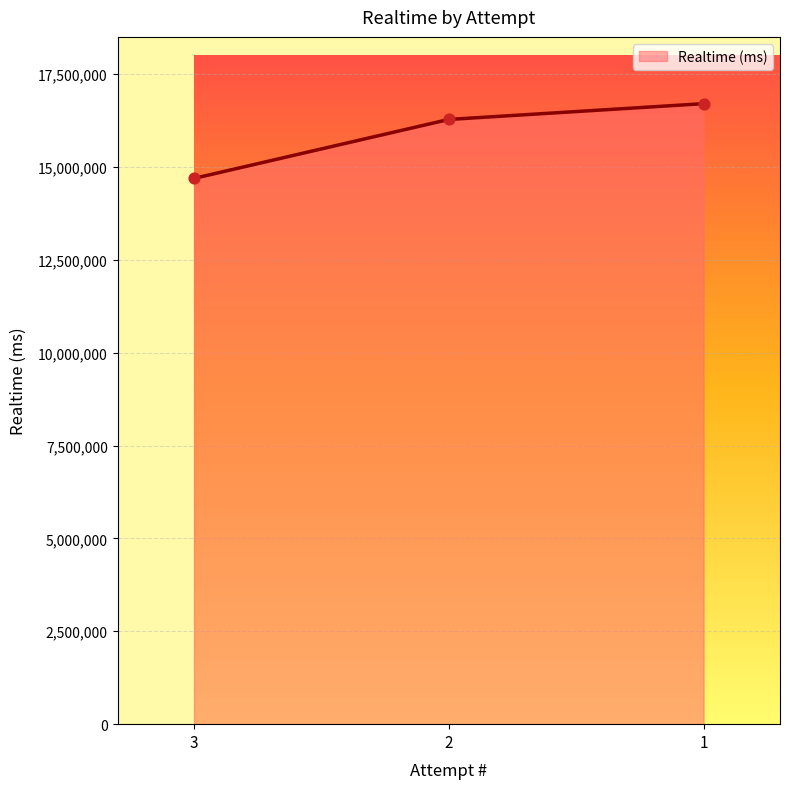

What is the change in value from 2 to 1?

+424776